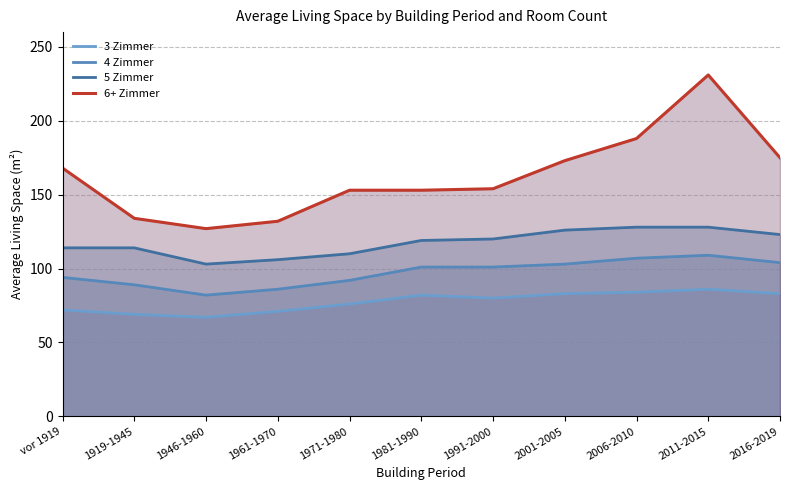

What value does the 4 Zimmer series have at 1946-1960?

82